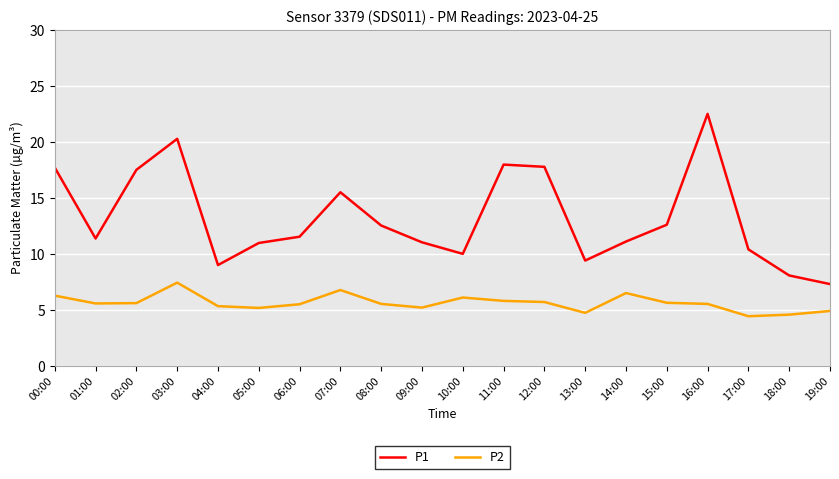

Rank the series by their maximum value, from highest to lowest.

P1, P2